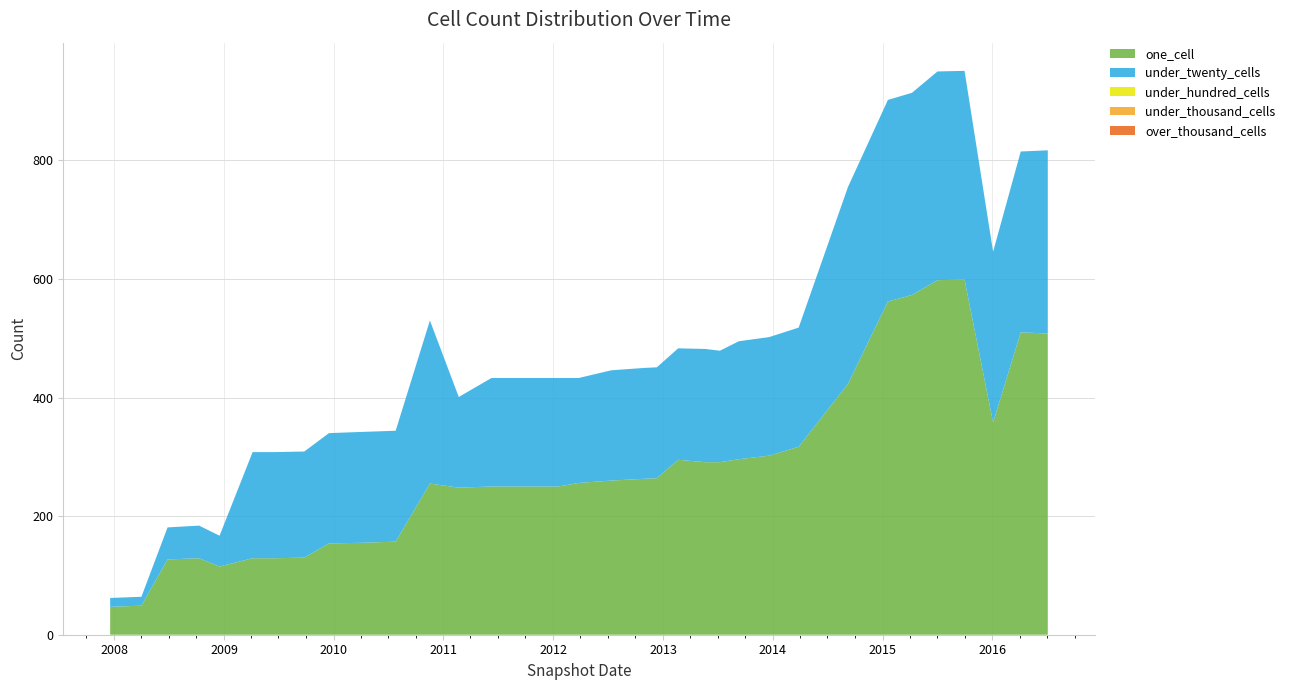

Reading left to right, list all the values displayed in this chart.

one_cell: 2007-12-19=47	2008-04-01=49	2008-06-27=127	2008-10-10=129	2008-12-17=115	2009-04-06=129	2009-06-17=129	2009-09-25=130	2009-12-16=154	2010-04-01=155	2010-07-26=157	2010-11-17=255	2011-02-21=248	2011-06-10=250	2011-09-05=250	2012-01-18=250	2012-03-26=256	2012-07-13=260	2012-10-31=263	2012-12-11=264	2013-02-20=295	2013-05-21=291	2013-07-09=291	2013-09-10=296	2013-12-20=302	2014-03-28=317	2014-09-08=423	2015-01-19=562	2015-04-09=573	2015-07-03=598	2015-10-01=599	2016-01-04=358	2016-04-05=510	2016-07-04=508
under_twenty_cells: 2007-12-19=15	2008-04-01=15	2008-06-27=54	2008-10-10=55	2008-12-17=52	2009-04-06=179	2009-06-17=179	2009-09-25=179	2009-12-16=186	2010-04-01=187	2010-07-26=187	2010-11-17=275	2011-02-21=153	2011-06-10=183	2011-09-05=183	2012-01-18=183	2012-03-26=177	2012-07-13=186	2012-10-31=187	2012-12-11=187	2013-02-20=188	2013-05-21=191	2013-07-09=188	2013-09-10=199	2013-12-20=200	2014-03-28=201	2014-09-08=332	2015-01-19=340	2015-04-09=341	2015-07-03=352	2015-10-01=352	2016-01-04=288	2016-04-05=305	2016-07-04=309
under_hundred_cells: 2007-12-19=0	2008-04-01=0	2008-06-27=0	2008-10-10=0	2008-12-17=0	2009-04-06=0	2009-06-17=0	2009-09-25=0	2009-12-16=0	2010-04-01=0	2010-07-26=0	2010-11-17=0	2011-02-21=0	2011-06-10=0	2011-09-05=0	2012-01-18=0	2012-03-26=0	2012-07-13=0	2012-10-31=0	2012-12-11=0	2013-02-20=0	2013-05-21=0	2013-07-09=0	2013-09-10=0	2013-12-20=0	2014-03-28=0	2014-09-08=0	2015-01-19=0	2015-04-09=0	2015-07-03=0	2015-10-01=0	2016-01-04=0	2016-04-05=0	2016-07-04=0
under_thousand_cells: 2007-12-19=0	2008-04-01=0	2008-06-27=0	2008-10-10=0	2008-12-17=0	2009-04-06=0	2009-06-17=0	2009-09-25=0	2009-12-16=0	2010-04-01=0	2010-07-26=0	2010-11-17=0	2011-02-21=0	2011-06-10=0	2011-09-05=0	2012-01-18=0	2012-03-26=0	2012-07-13=0	2012-10-31=0	2012-12-11=0	2013-02-20=0	2013-05-21=0	2013-07-09=0	2013-09-10=0	2013-12-20=0	2014-03-28=0	2014-09-08=0	2015-01-19=0	2015-04-09=0	2015-07-03=0	2015-10-01=0	2016-01-04=0	2016-04-05=0	2016-07-04=0
over_thousand_cells: 2007-12-19=0	2008-04-01=0	2008-06-27=0	2008-10-10=0	2008-12-17=0	2009-04-06=0	2009-06-17=0	2009-09-25=0	2009-12-16=0	2010-04-01=0	2010-07-26=0	2010-11-17=0	2011-02-21=0	2011-06-10=0	2011-09-05=0	2012-01-18=0	2012-03-26=0	2012-07-13=0	2012-10-31=0	2012-12-11=0	2013-02-20=0	2013-05-21=0	2013-07-09=0	2013-09-10=0	2013-12-20=0	2014-03-28=0	2014-09-08=0	2015-01-19=0	2015-04-09=0	2015-07-03=0	2015-10-01=0	2016-01-04=0	2016-04-05=0	2016-07-04=0